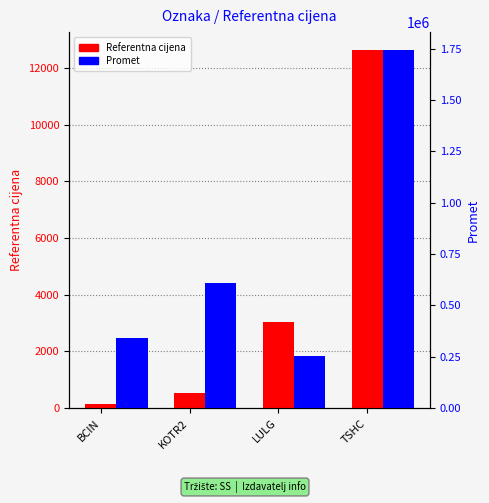

What is the sum of all Promet values?

2945665.0